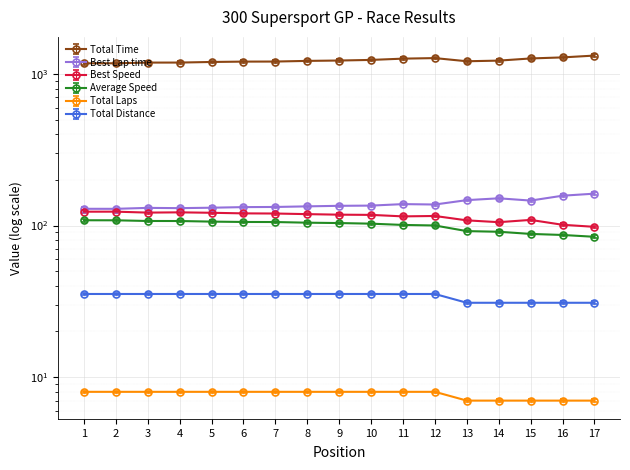

At which category is the sum across all series the highest?

17